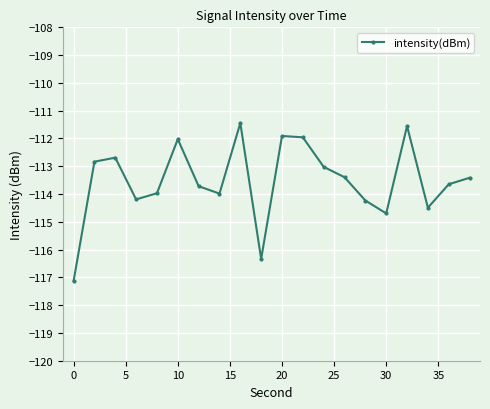

What is the sum of all values?

-2270.7